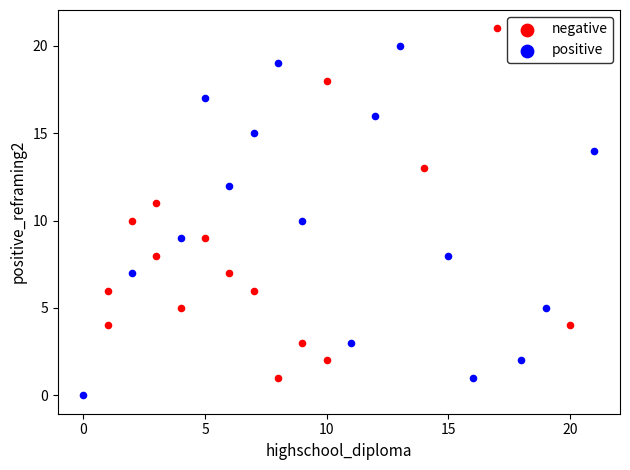

Which series contains the lowest Y value?

positive